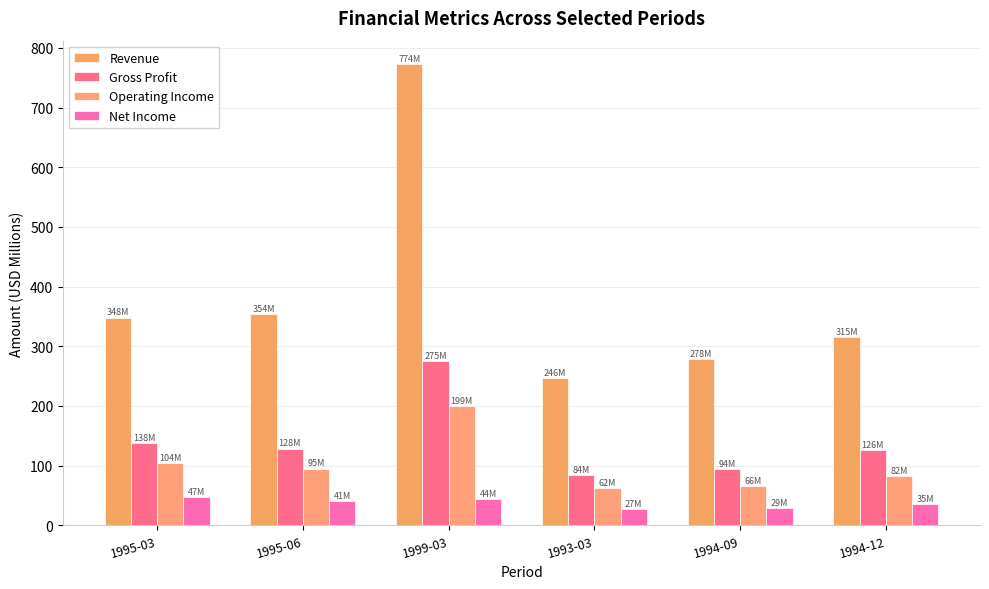

How many groups of bars are there?

6